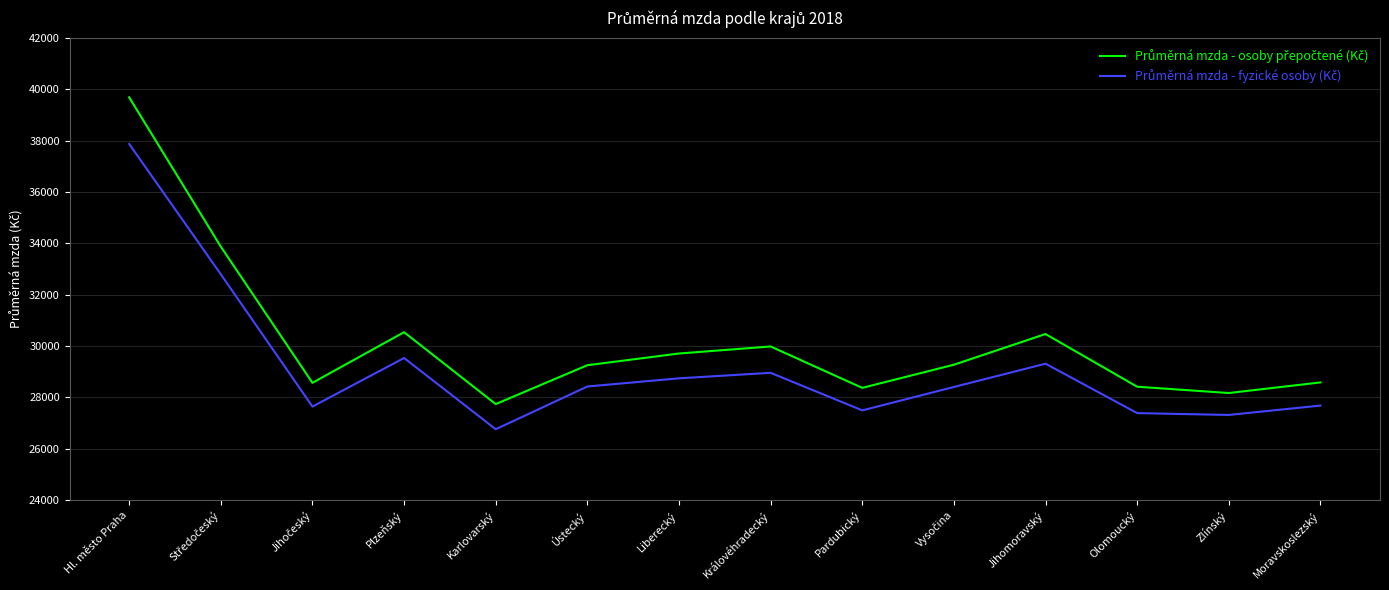

What is the difference between the highest and lowest values at Karlovarský?

979